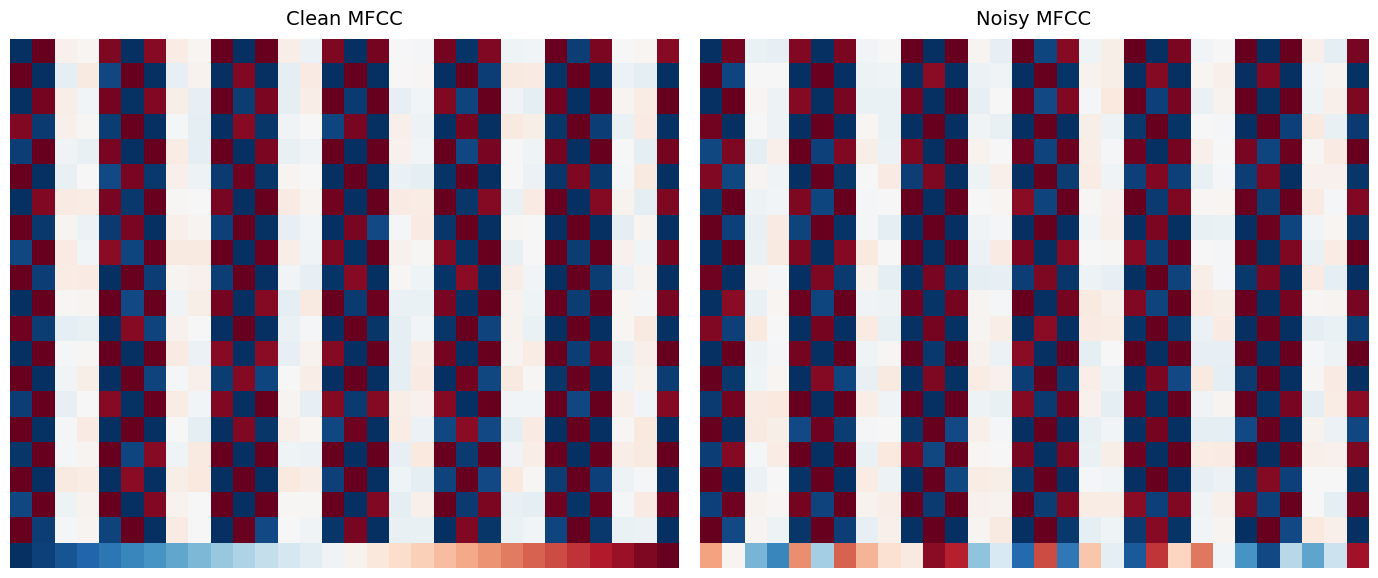

What is the sum of all 20.0 values?

15.0